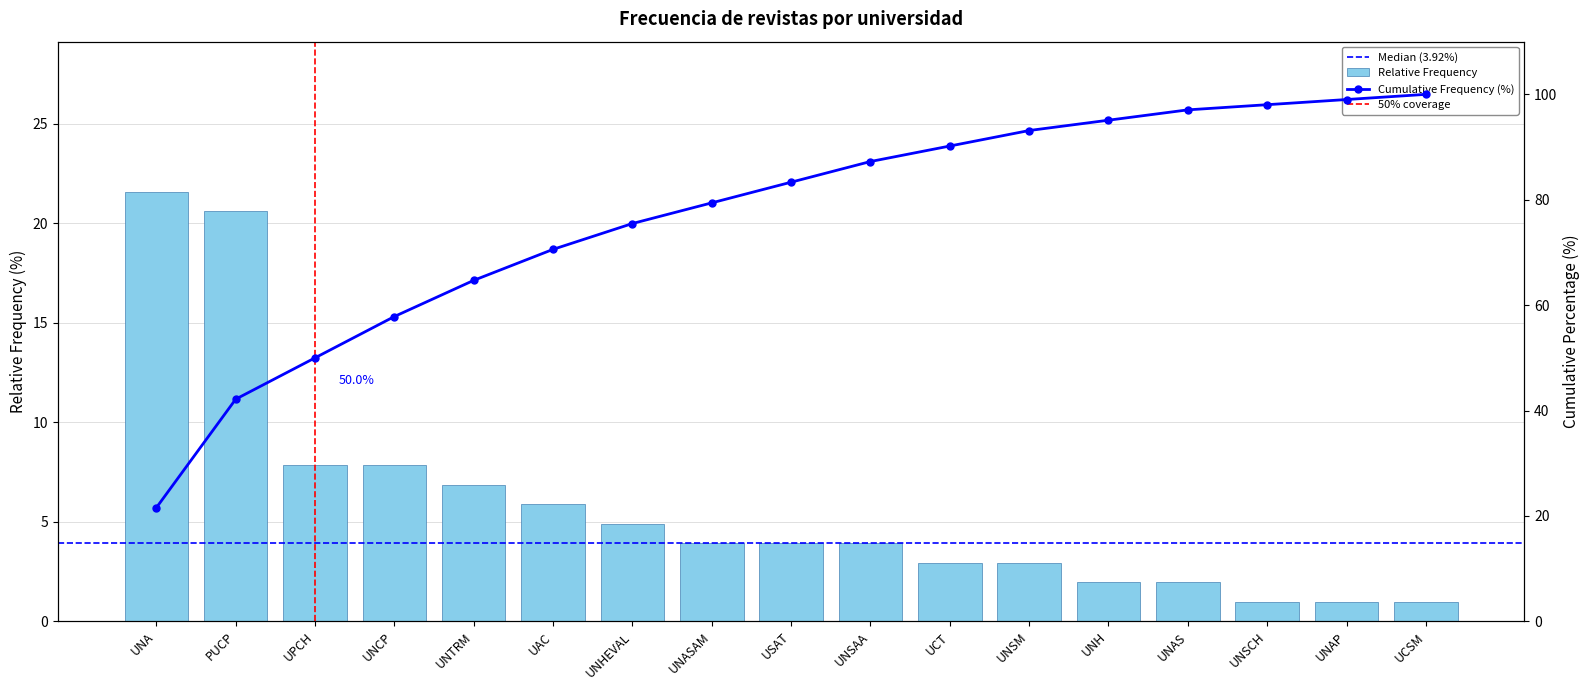

Count the number of categories in the chart.

17